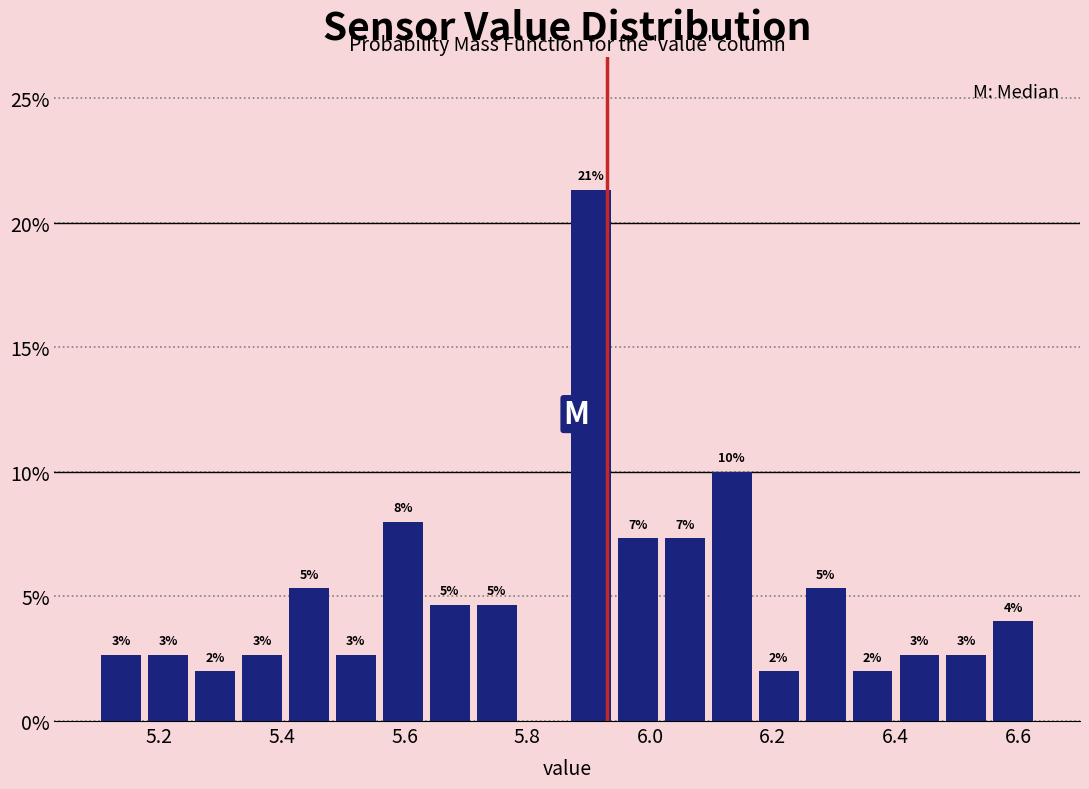

Around what value on the x-axis is the tallest bar? Give the approximate position of its centre, as read against the axis.

5.90